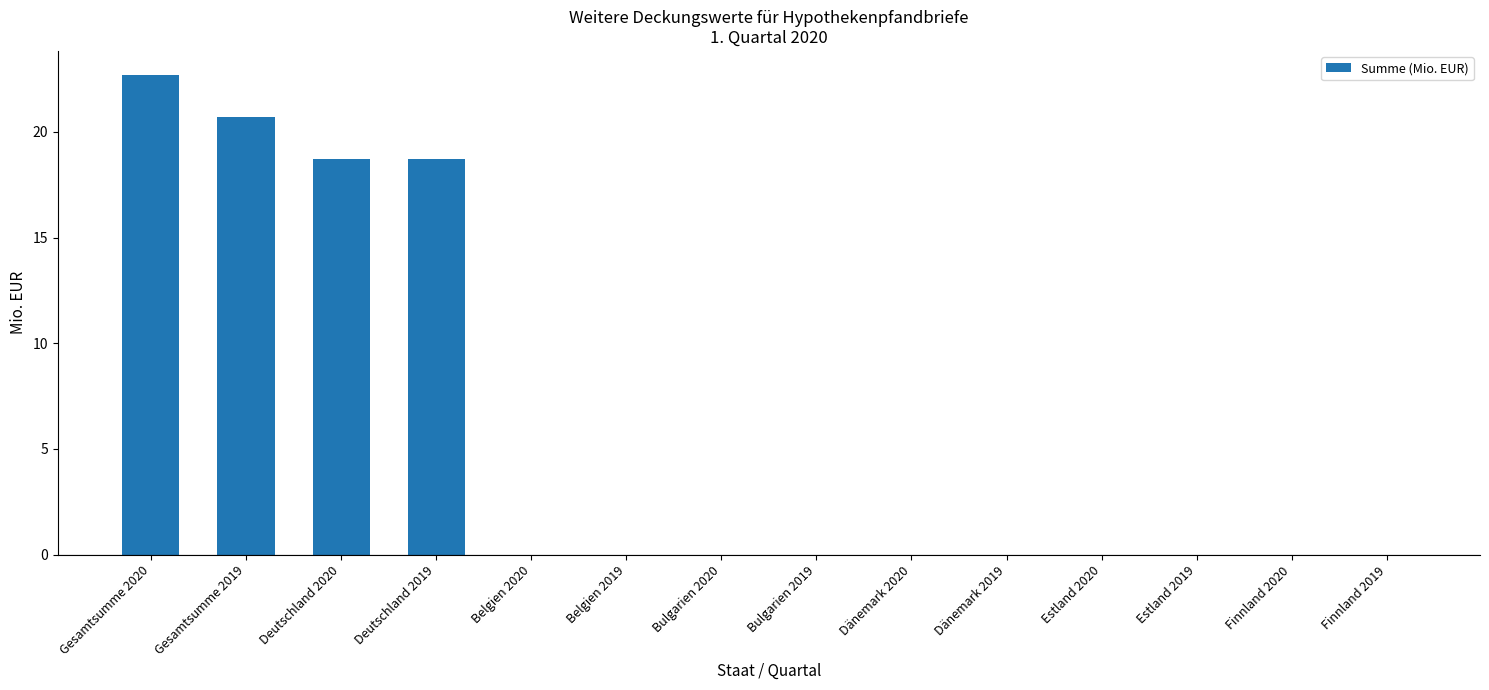

Which label corresponds to the largest value in the chart?

Gesamtsumme 2020